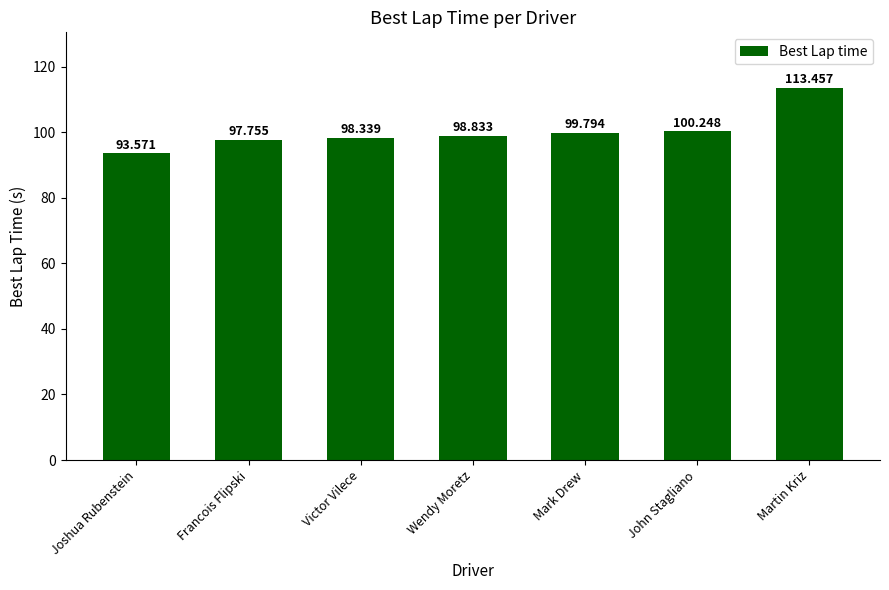

What is the average value?

100.3